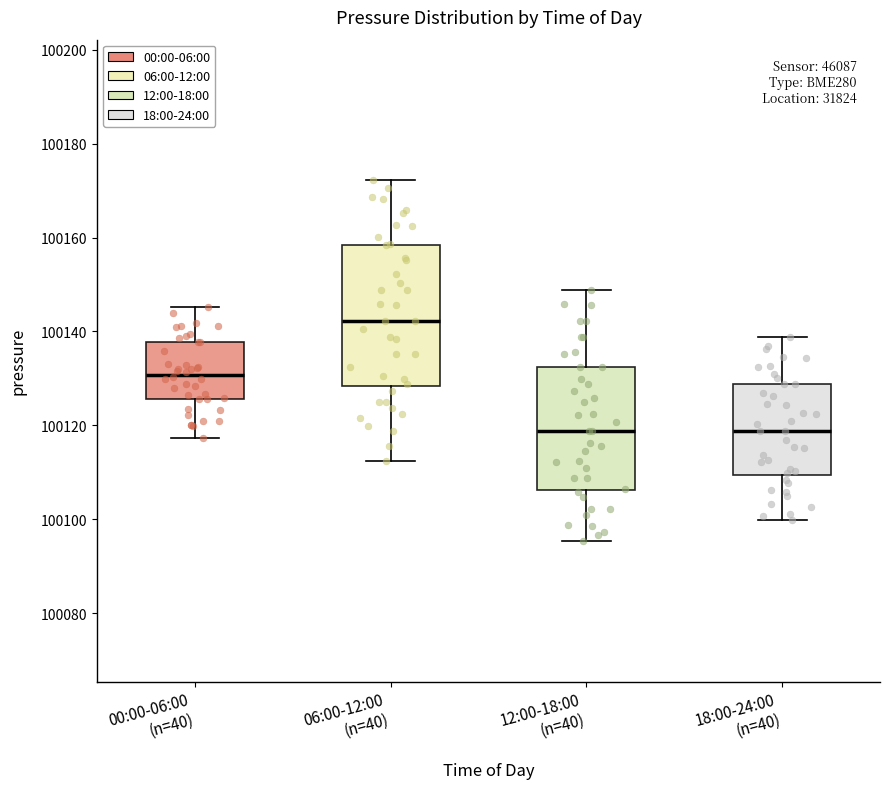

Where is the upper edge of the box for 12:00-18:00 (n=40) on the y-axis? The values are not printed on the chart, so give them approximately, as read against the axis.

100132